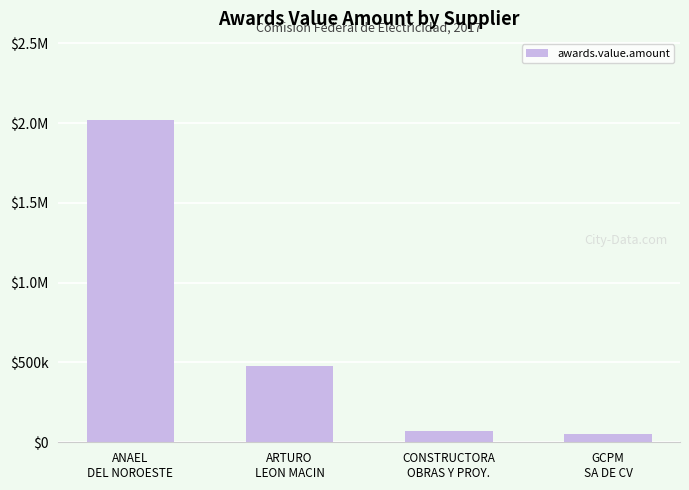

What is the approximate value at GCPM
SA DE CV?

51516.0